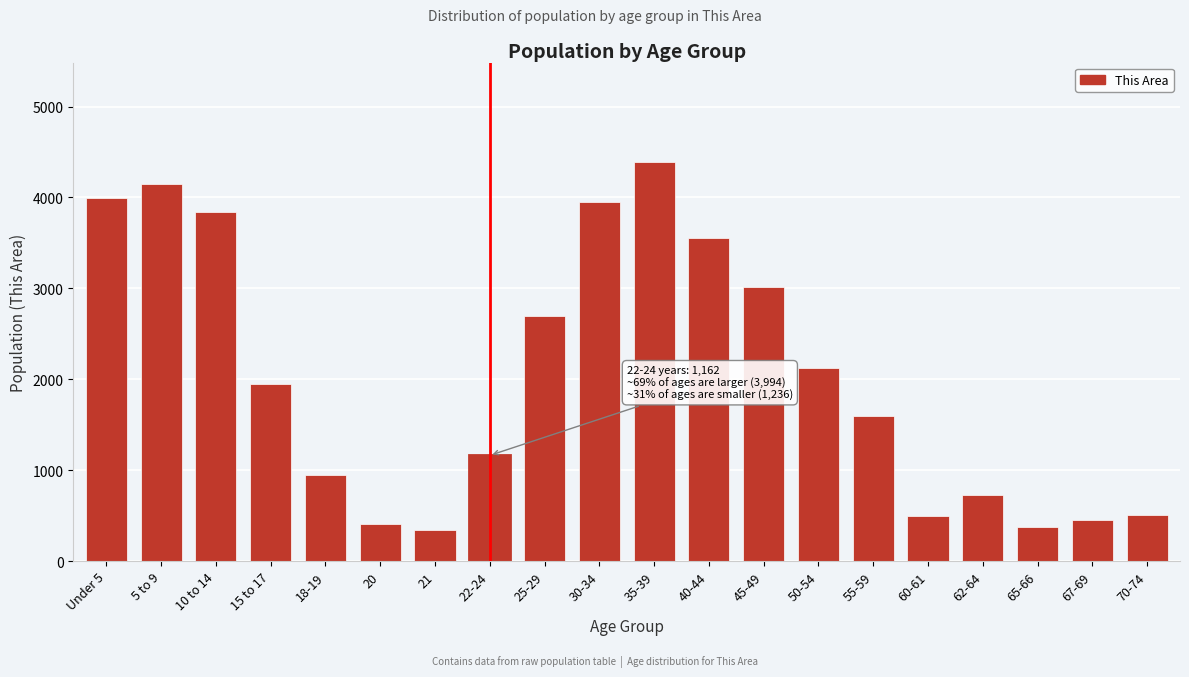

Which has a higher value, Under 5 or 22-24?

Under 5